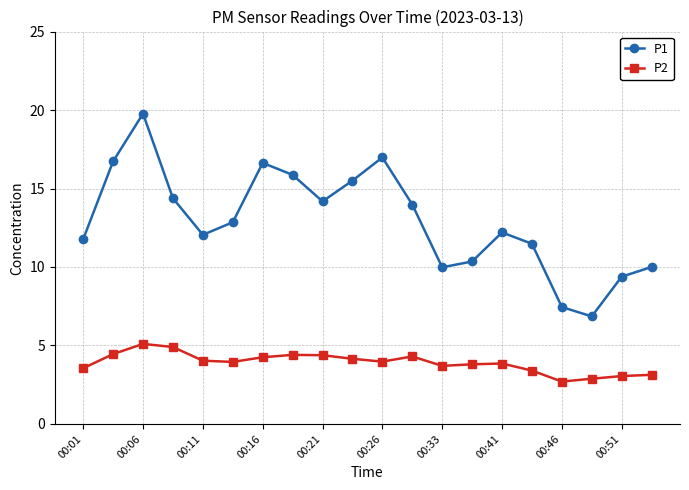

What is the value of the P2 point at the 11th from the left?

4.0